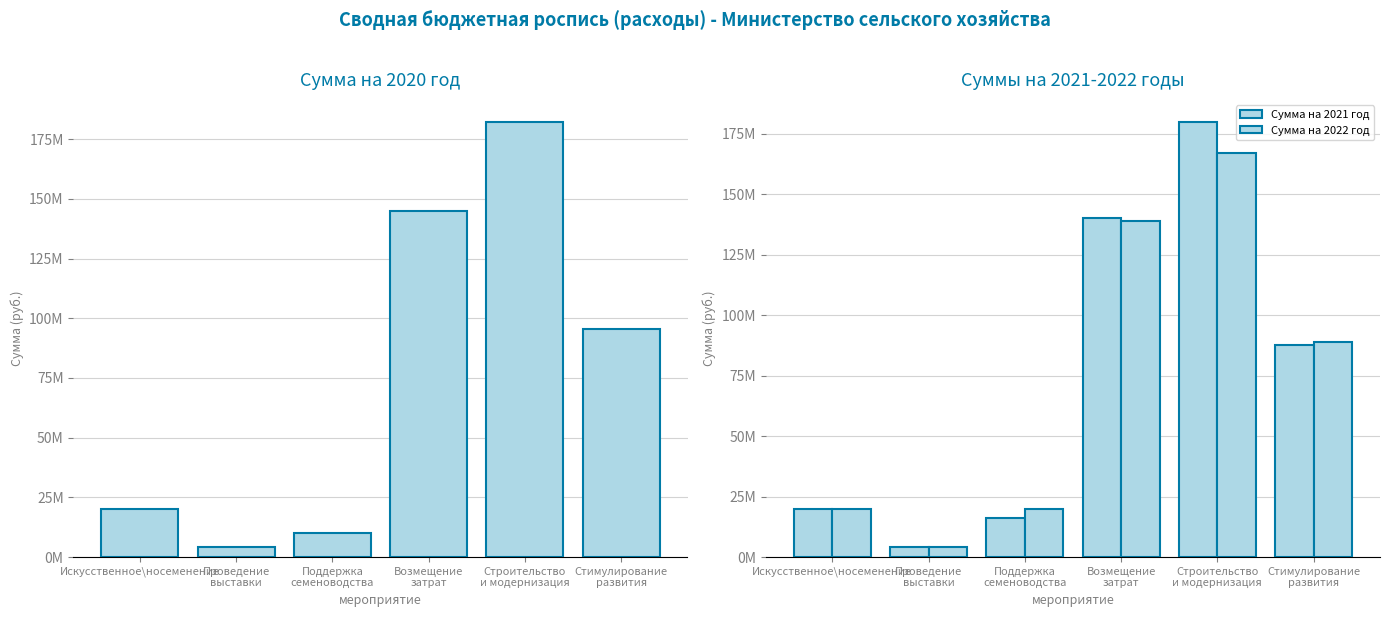

What is the sum of the Сумма на 2021 год values at Стимулирование
развития and Искусственное\носеменение?

107713500